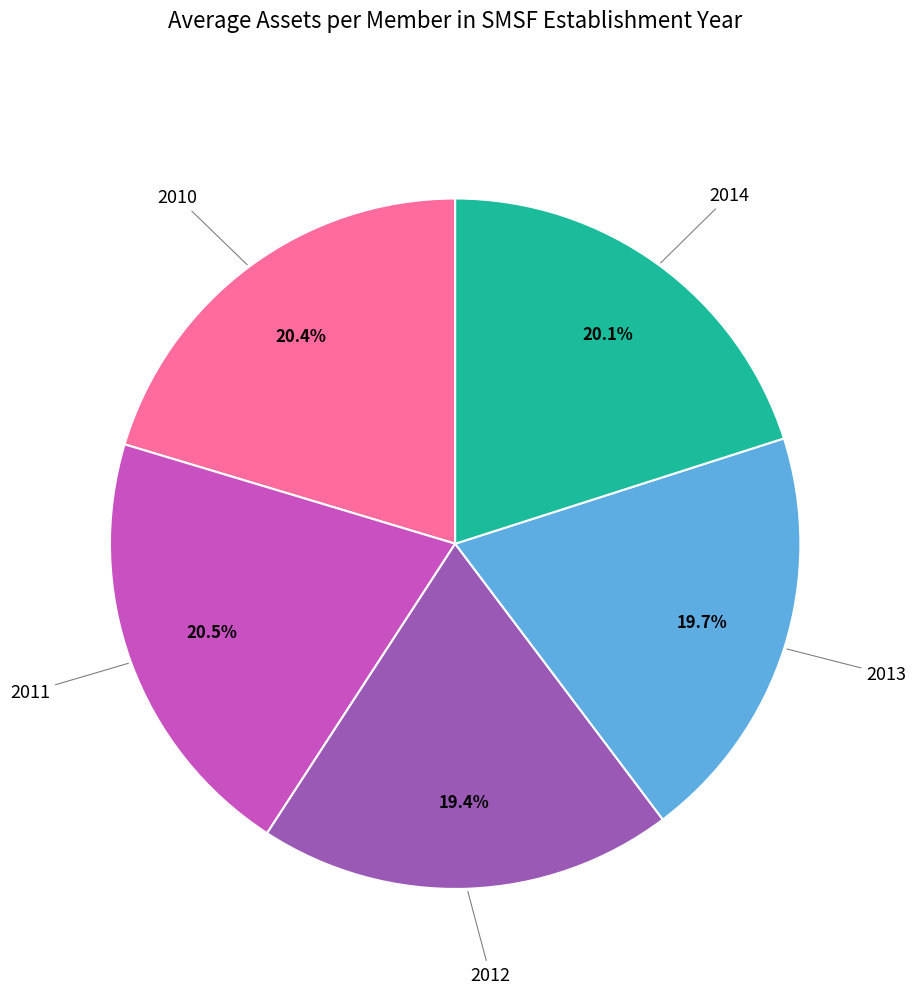

Is there any slice that represents more than half of the pie?

No